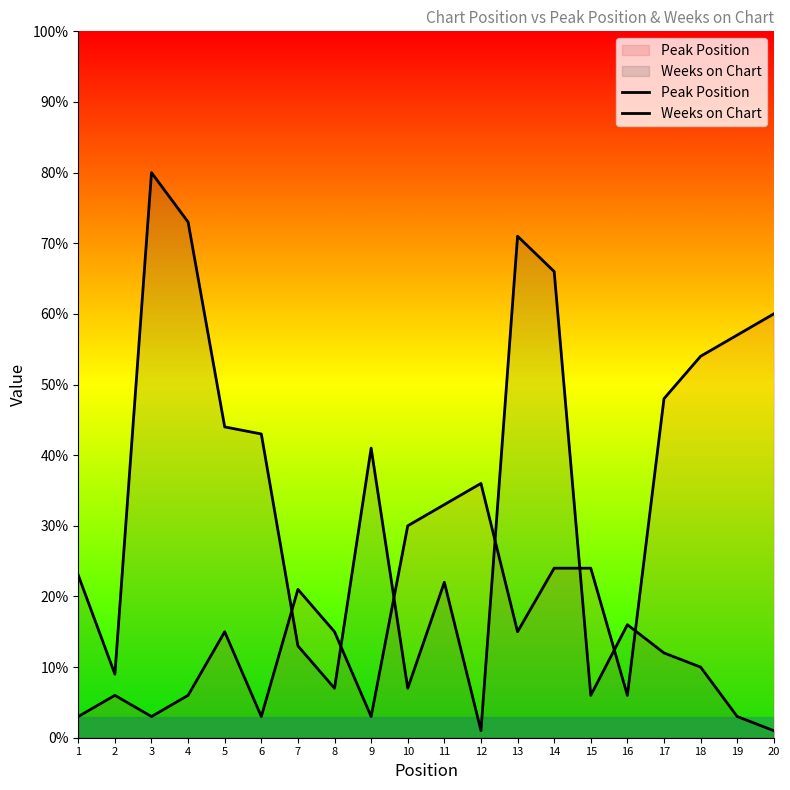

Which series changed the most between 7 and 13?

Weeks on Chart